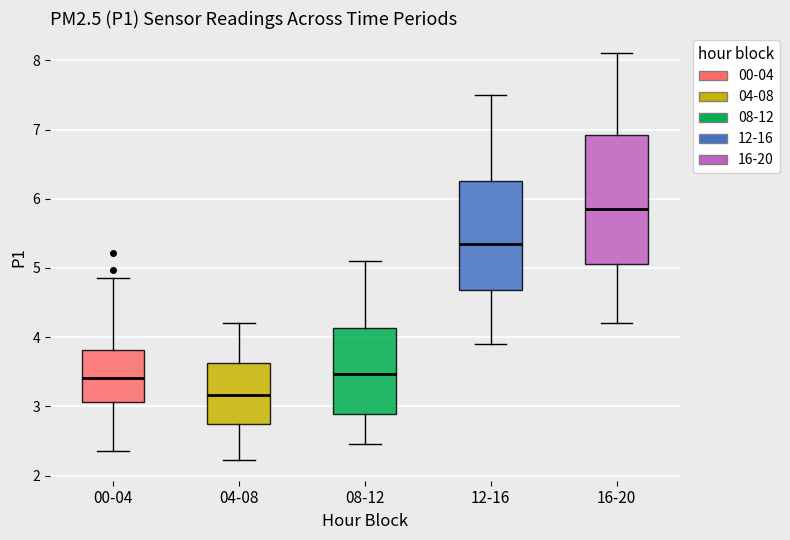

Reading left to right, read every box against the y-axis: the position of its median line, the range the box covers, and the ends of its whiskers. The values are not printed on the chart, so give them approximately, as read against the axis.

00-04: median 3.4, box 3.1 to 3.8, whiskers 2.4 to 4.9
04-08: median 3.2, box 2.7 to 3.6, whiskers 2.2 to 4.2
08-12: median 3.5, box 2.9 to 4.1, whiskers 2.5 to 5.1
12-16: median 5.4, box 4.7 to 6.3, whiskers 3.9 to 7.5
16-20: median 5.9, box 5.1 to 6.9, whiskers 4.2 to 8.1